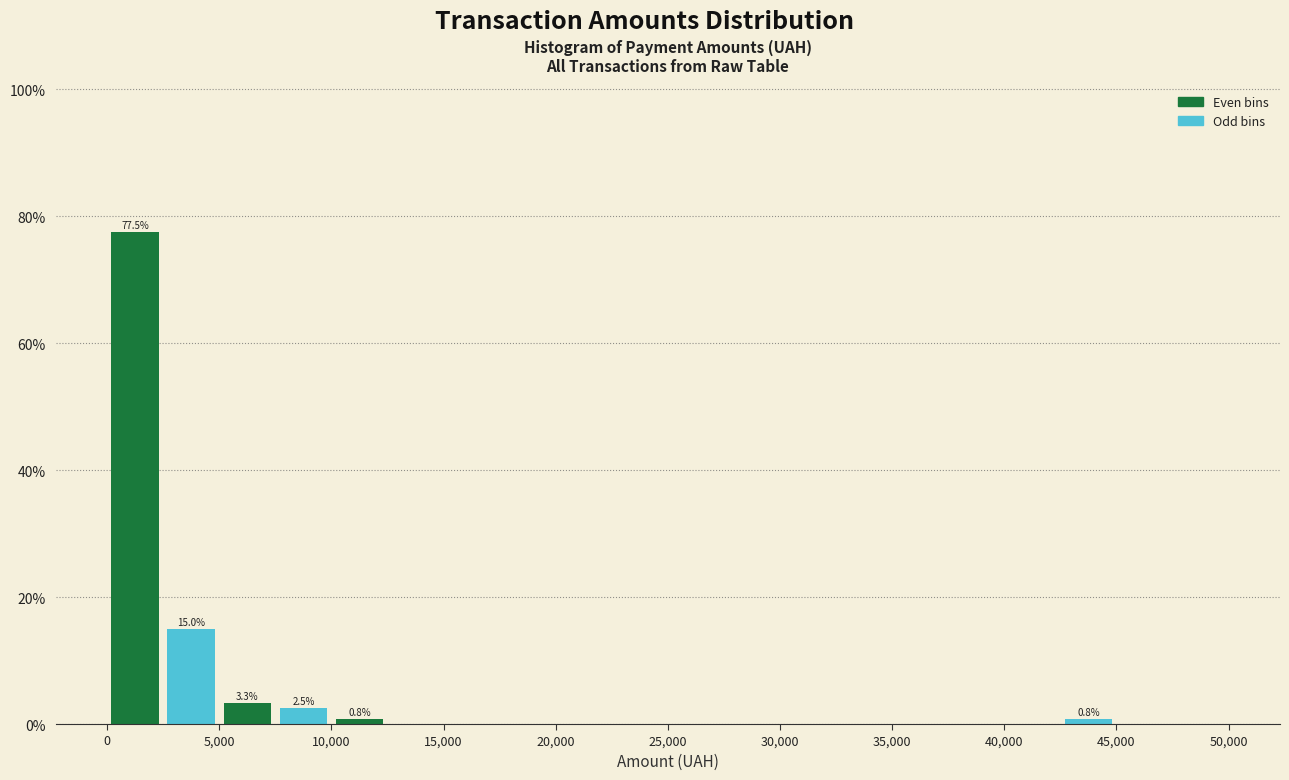

Over which range of the x-axis is the bar tallest?

0 to 2500